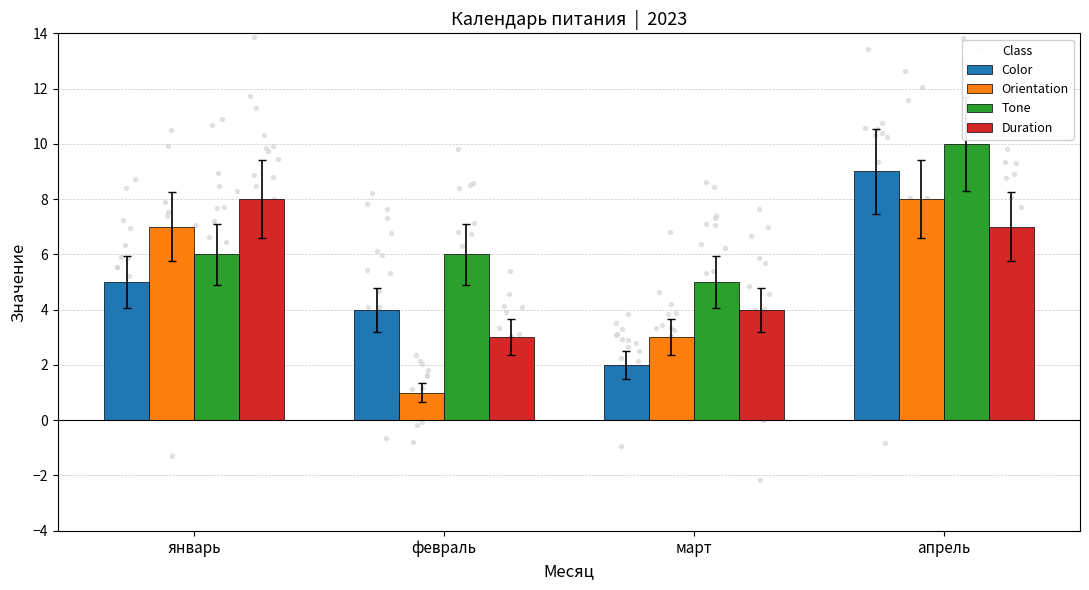

What are all the series names shown in the legend?

Color, Orientation, Tone, Duration